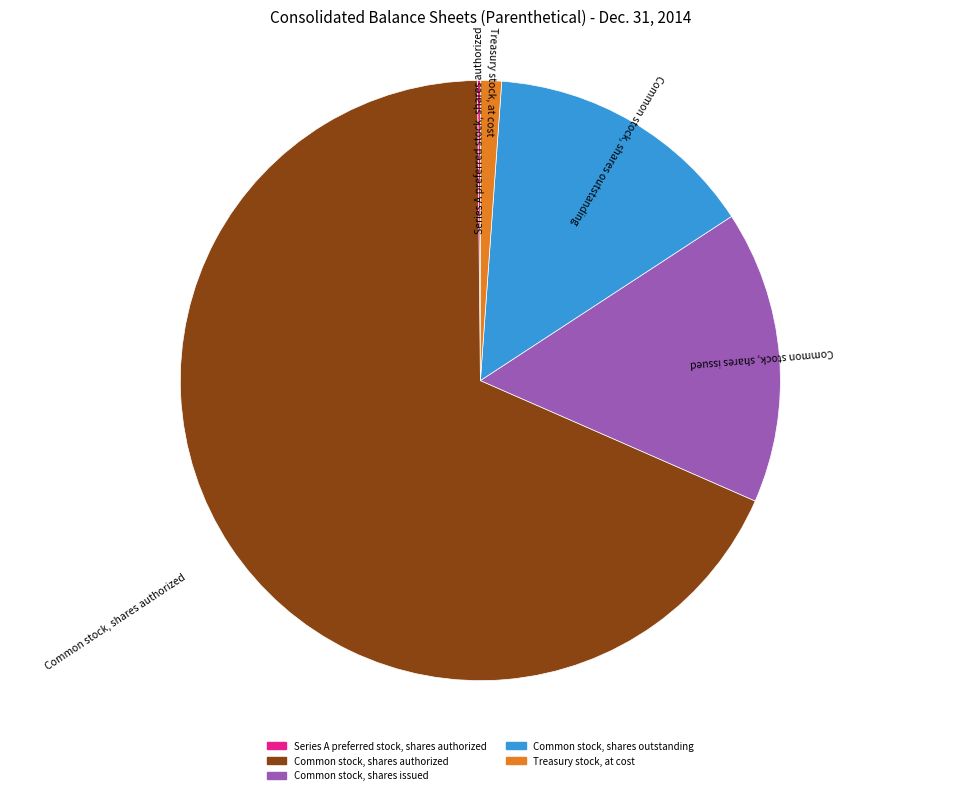

Combined, do Common stock, shares outstanding and Common stock, shares authorized account for over 50%?

Yes